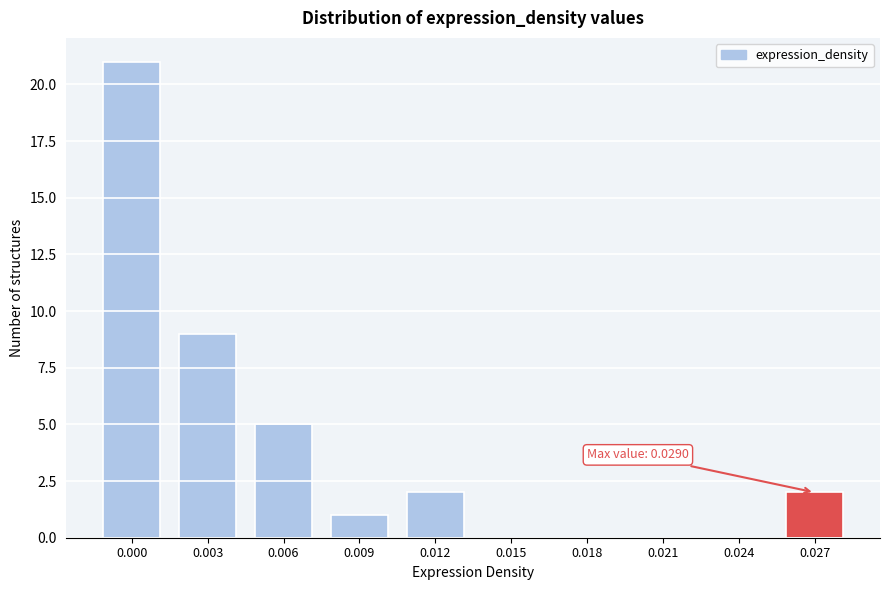

Reading right to left, transcribe all the data shown in this chart.

0.027=2	0.024=0	0.021=0	0.018=0	0.015=0	0.012=2	0.009=1	0.006=5	0.003=9	0.000=21